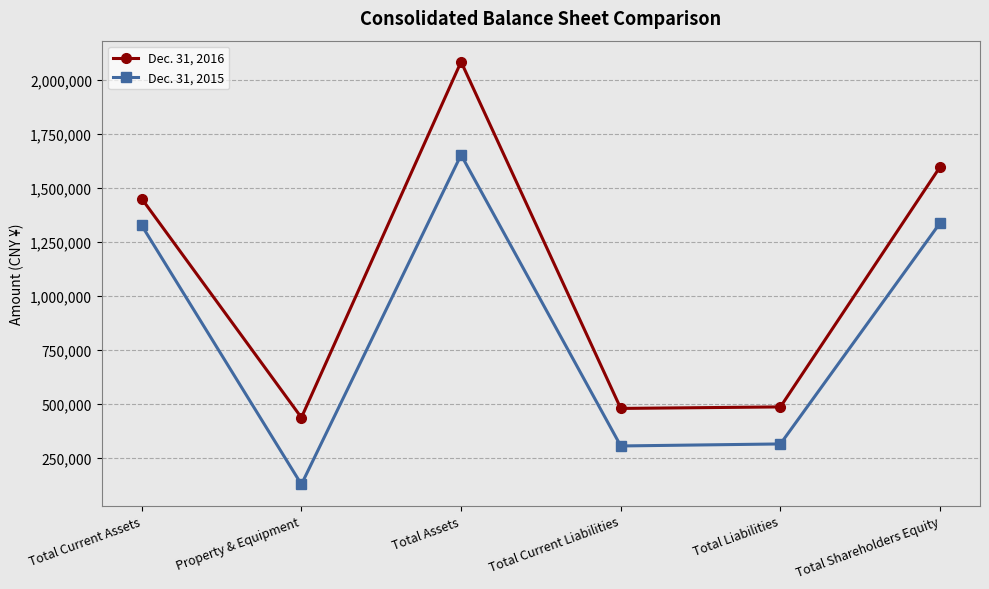

Which category has the highest value in the Dec. 31, 2016 series?

Total Assets